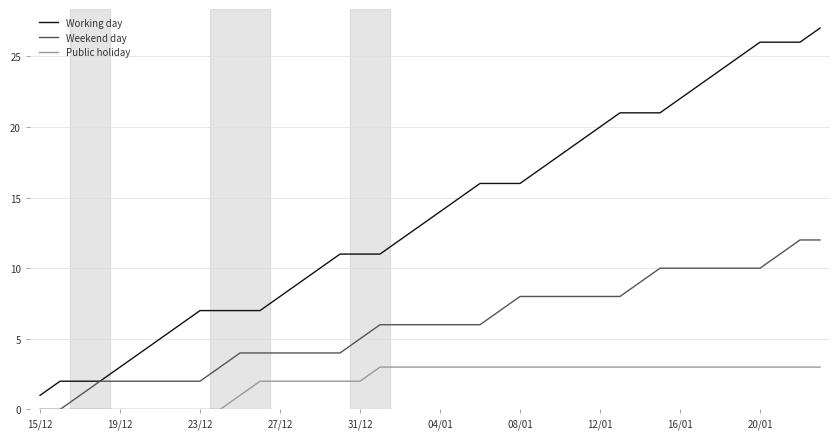

List the series in order of their overall mean, highest first.

Working day, Weekend day, Public holiday